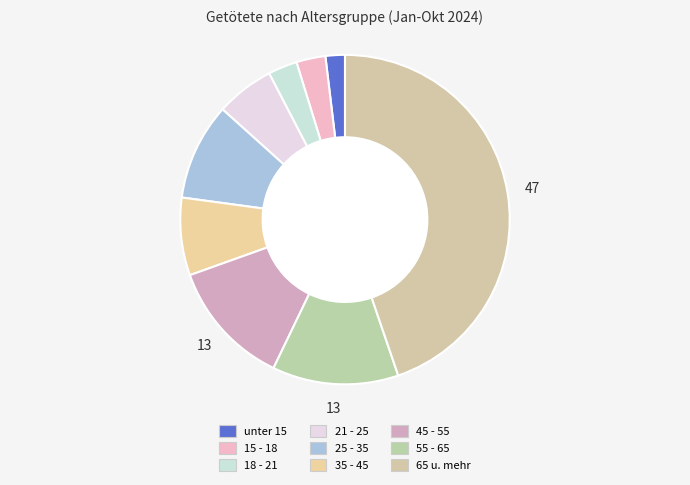

What is the ratio of the value at 55 - 65 to the value at 35 - 45?

1.6